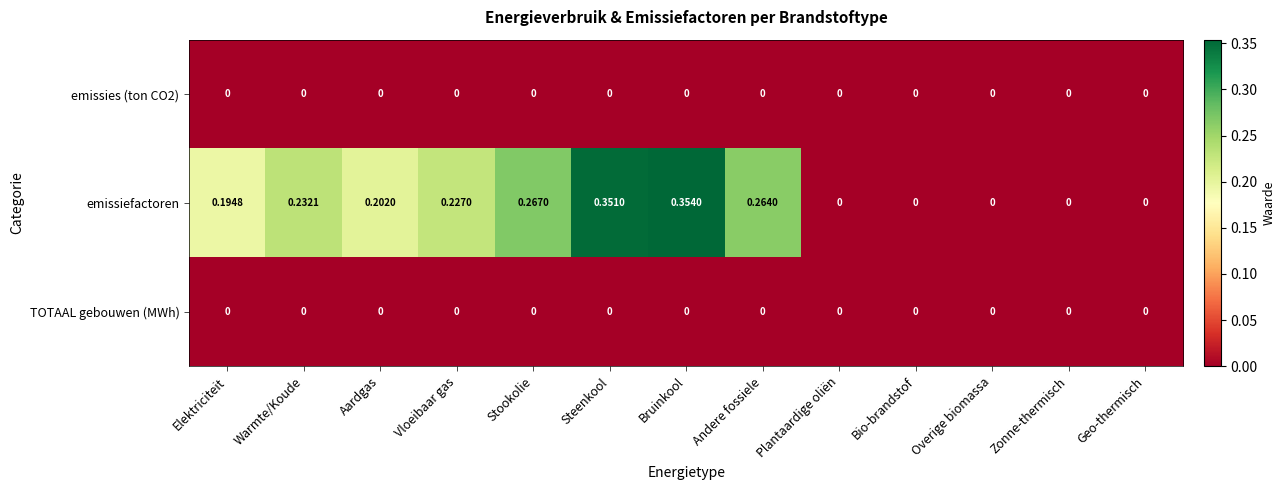

Which series has the largest total across all categories?

emissiefactoren